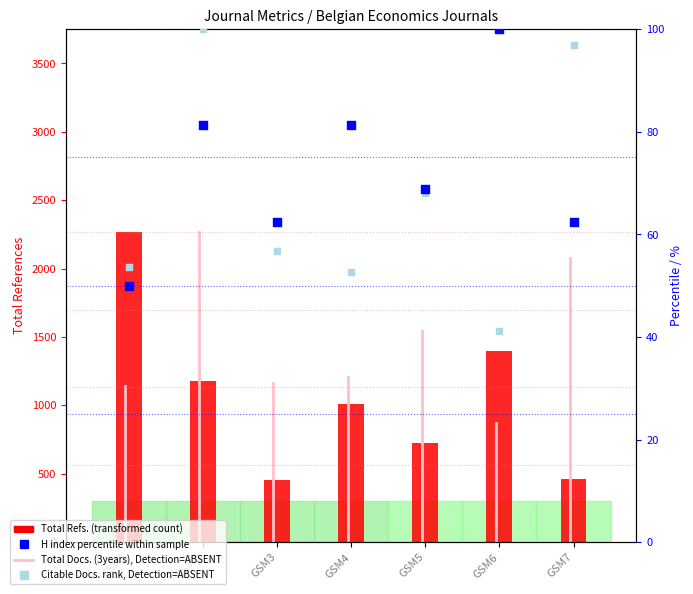

Which series contains the highest Y value?

Total Docs. (3years)